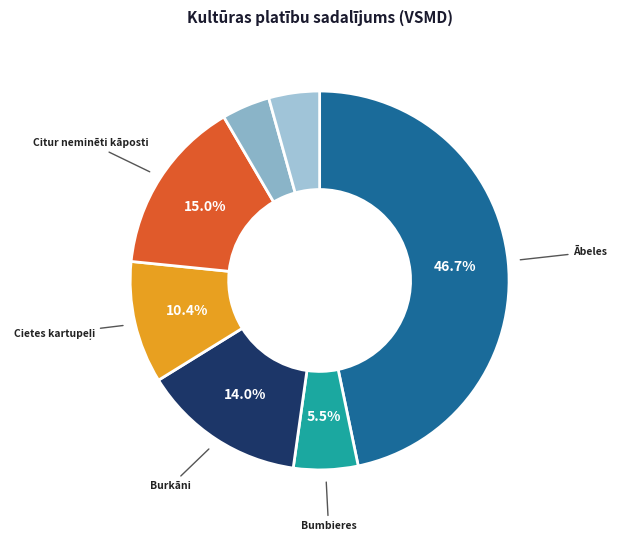

What is the largest slice in the pie chart?

Ābeles